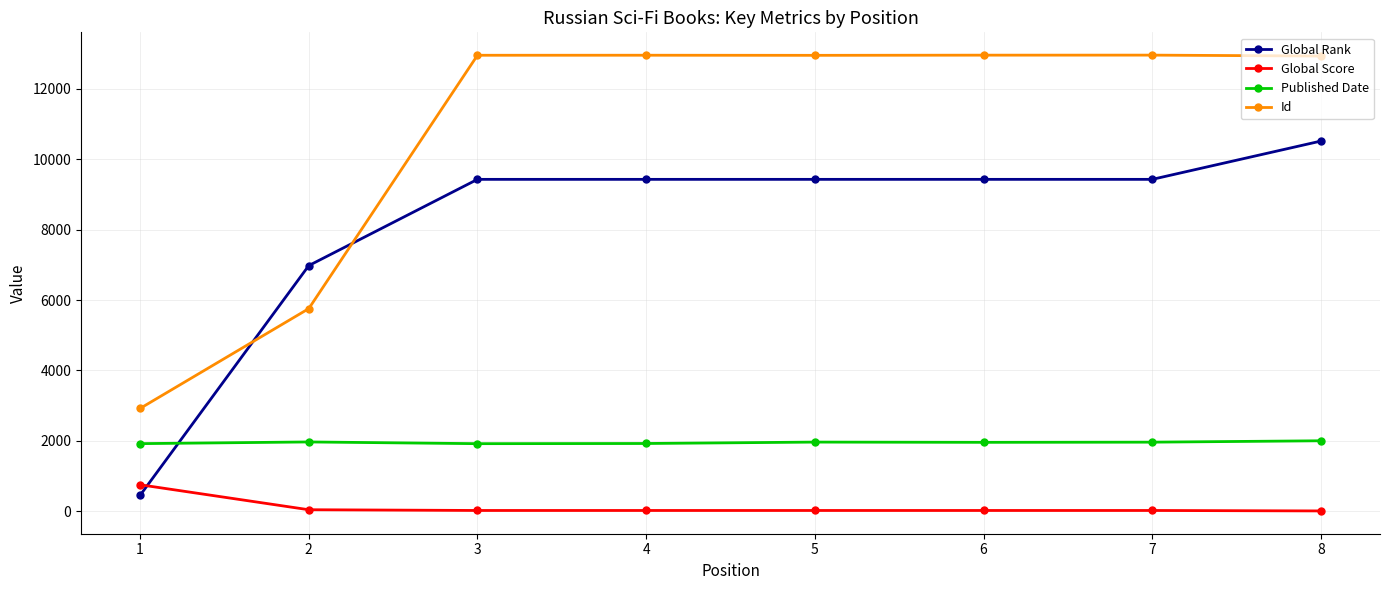

Between 3 and 8, which series saw the biggest shift?

Global Rank